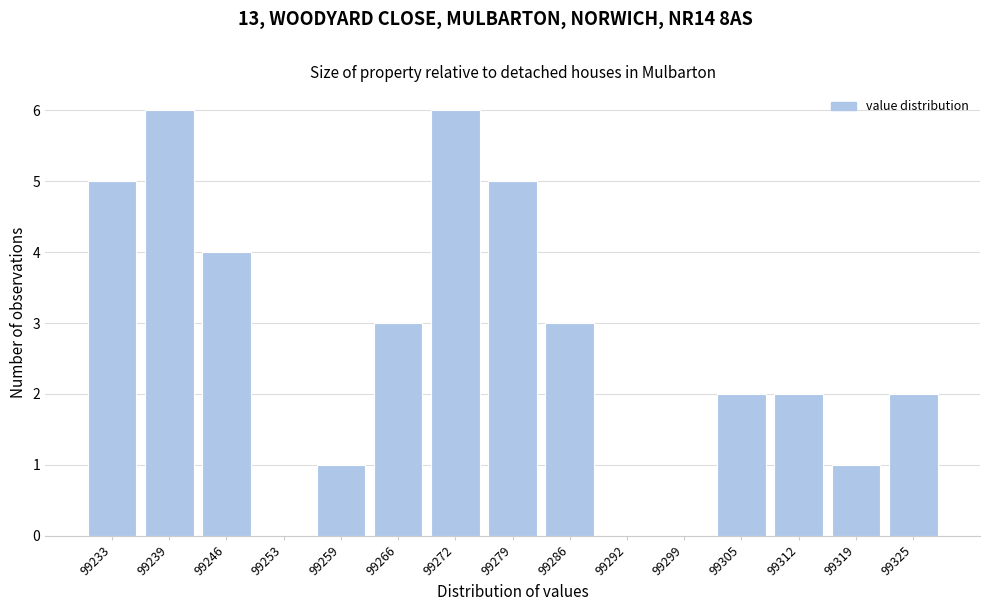

Reading left to right, transcribe all the data shown in this chart.

99233=5	99239=6	99246=4	99253=0	99259=1	99266=3	99272=6	99279=5	99286=3	99292=0	99299=0	99305=2	99312=2	99319=1	99325=2